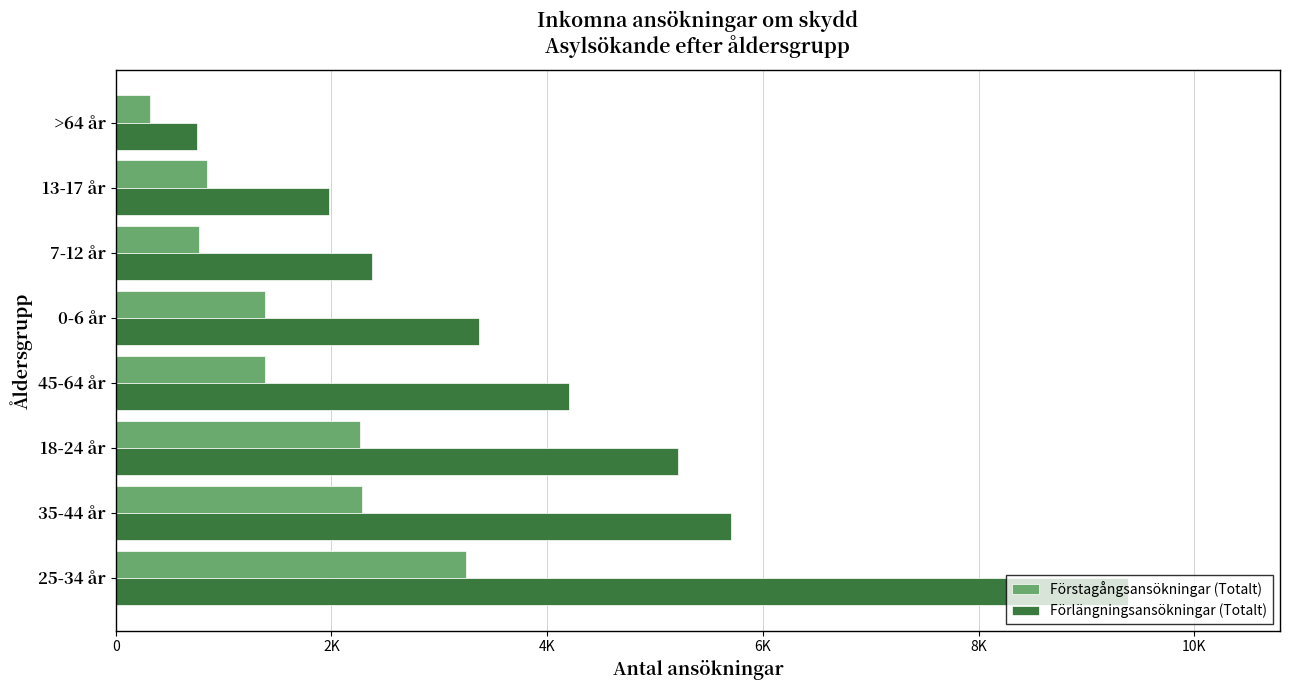

Which category has the lowest value across all series?

>64 år